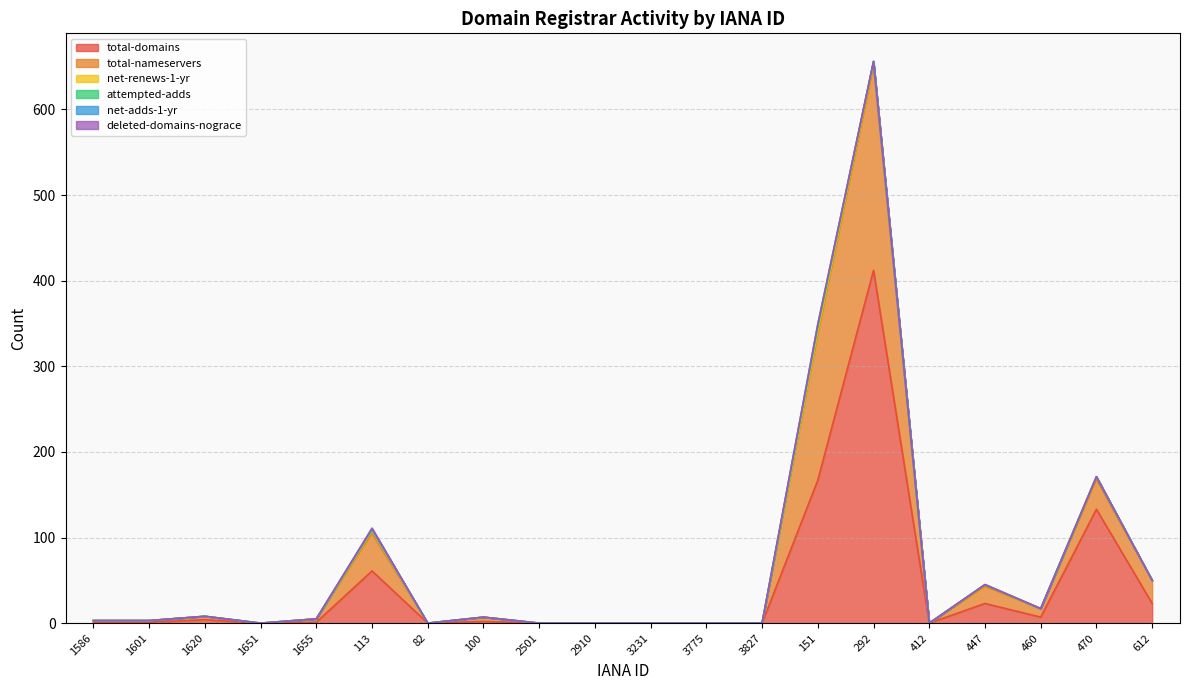

Rank the categories by net-renews-1-yr value from highest to lowest.

292, 151, 113, 470, 447, 1586, 1601, 1620, 1651, 1655, 82, 100, 2501, 2910, 3231, 3775, 3827, 412, 460, 612